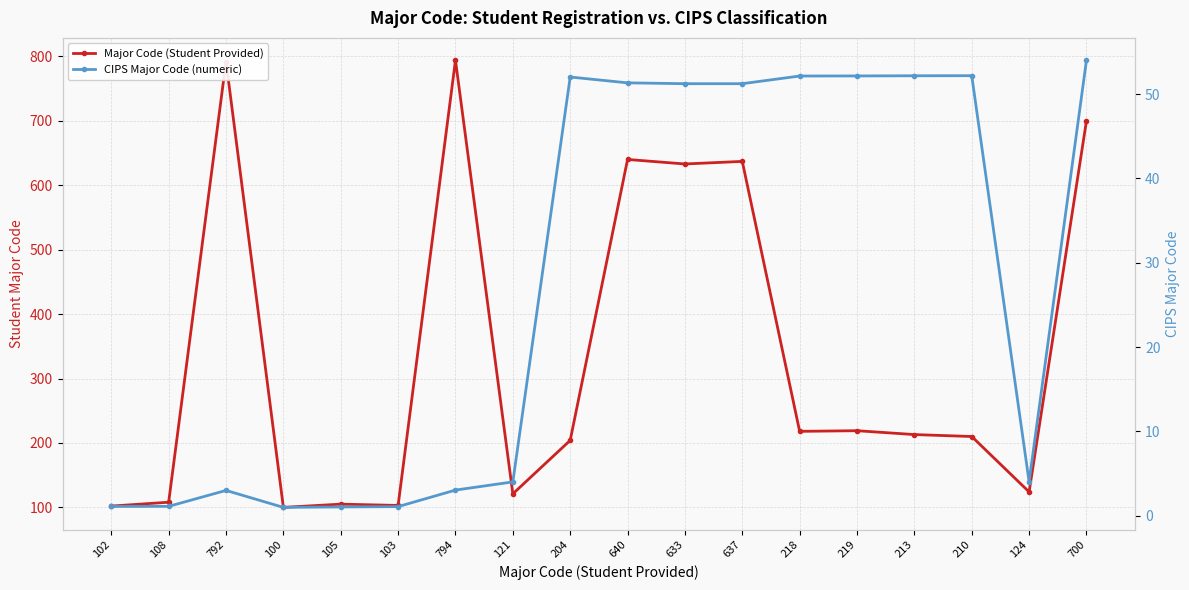

What is the difference between the highest and lowest values at 213?

160.8